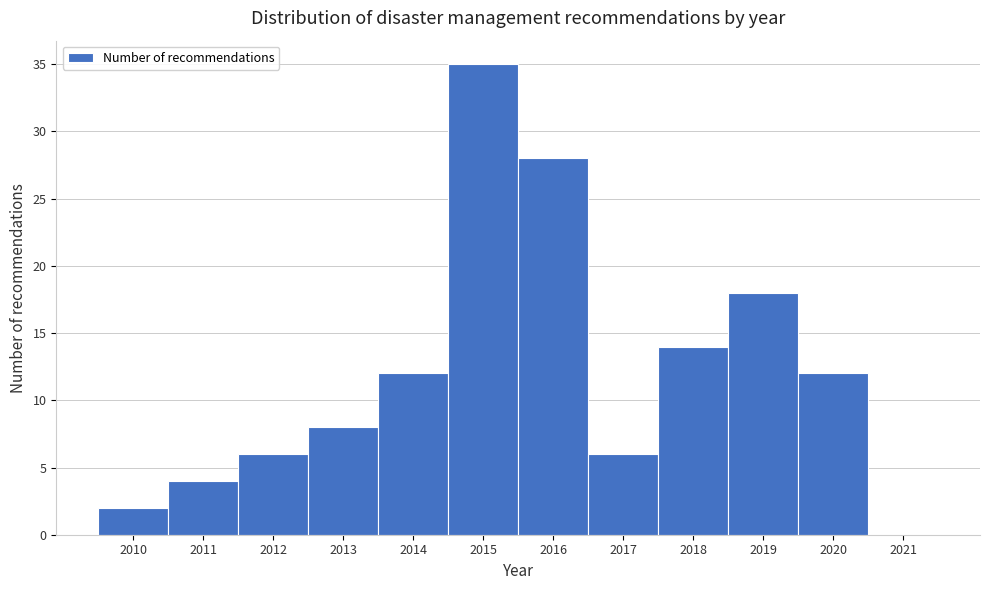

Reading left to right, transcribe this chart: for each bar, give the range it covers on the x-axis and its height. The values are not printed on the chart, so give them approximately, as read against the axis.

2009.5 to 2010.5: 2
2010.5 to 2011.5: 4
2011.5 to 2012.5: 6
2012.5 to 2013.5: 8
2013.5 to 2014.5: 12
2014.5 to 2015.5: 35
2015.5 to 2016.5: 28
2016.5 to 2017.5: 6
2017.5 to 2018.5: 14
2018.5 to 2019.5: 18
2019.5 to 2020.5: 12
2020.5 to 2021.5: 0